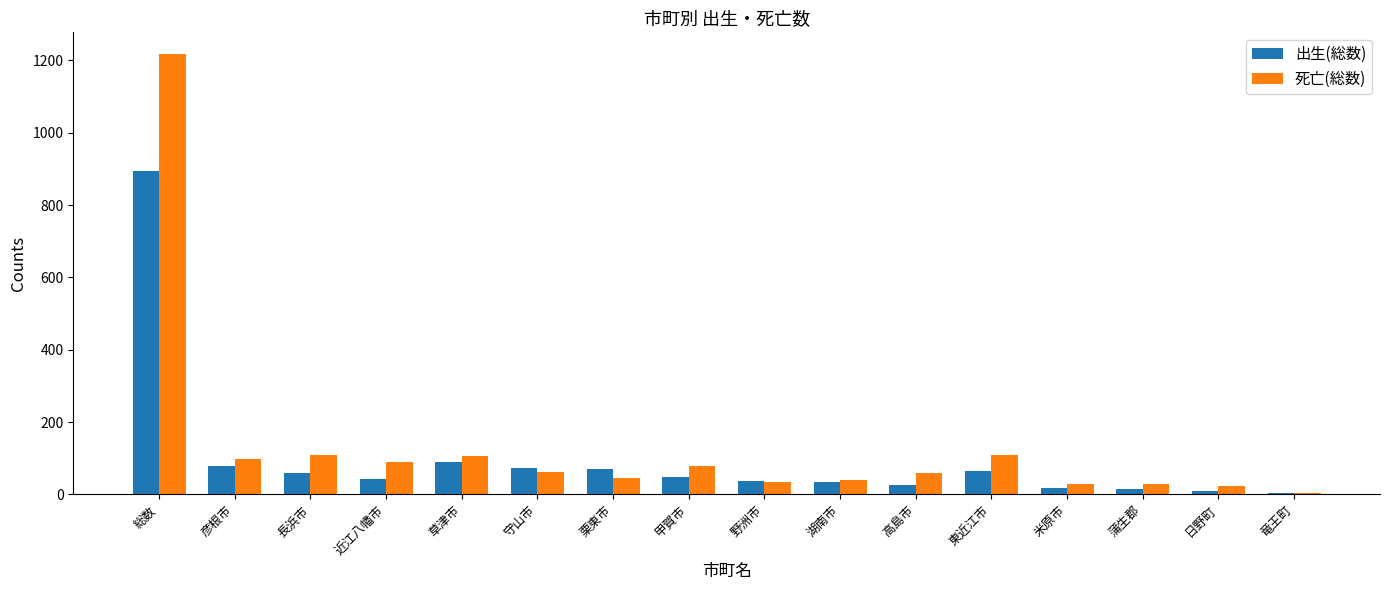

At which label does 出生(総数) first exceed 49?

総数